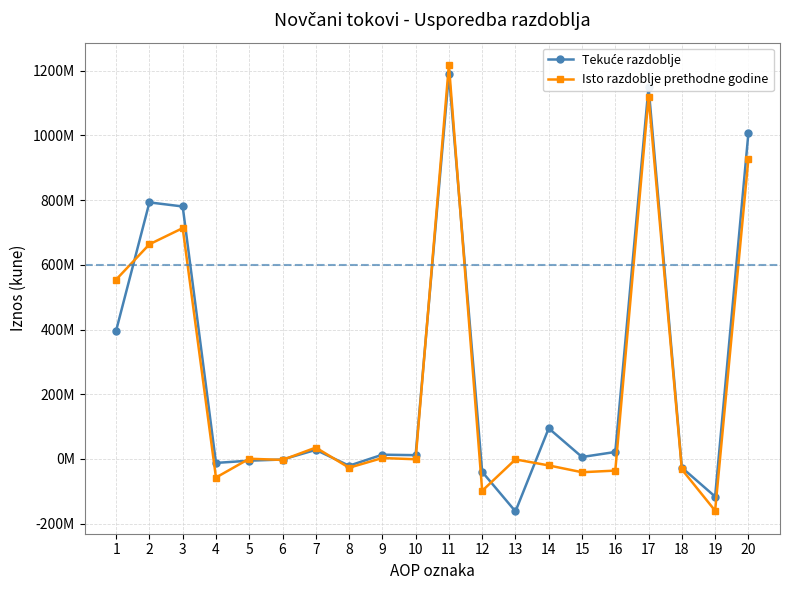

What are all the series names shown in the legend?

Tekuće razdoblje, Isto razdoblje prethodne godine